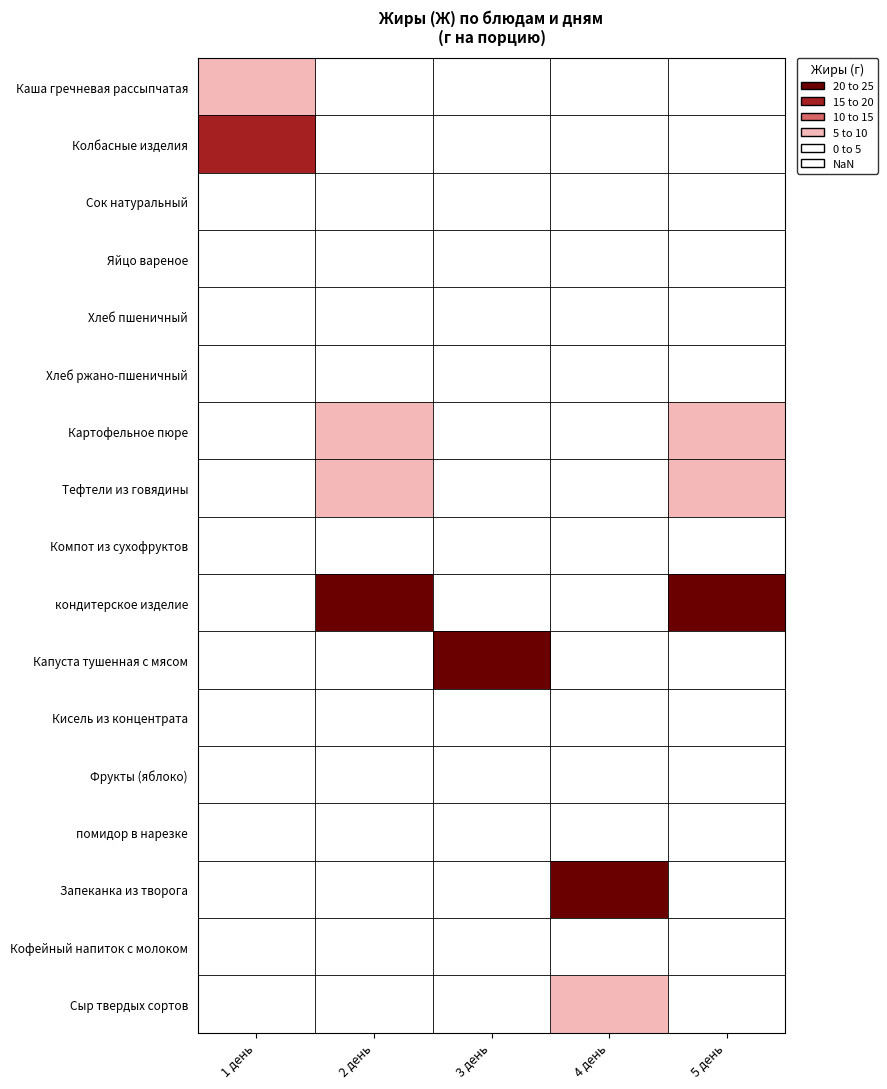

How many values in кондитерское изделие are above zero?

2